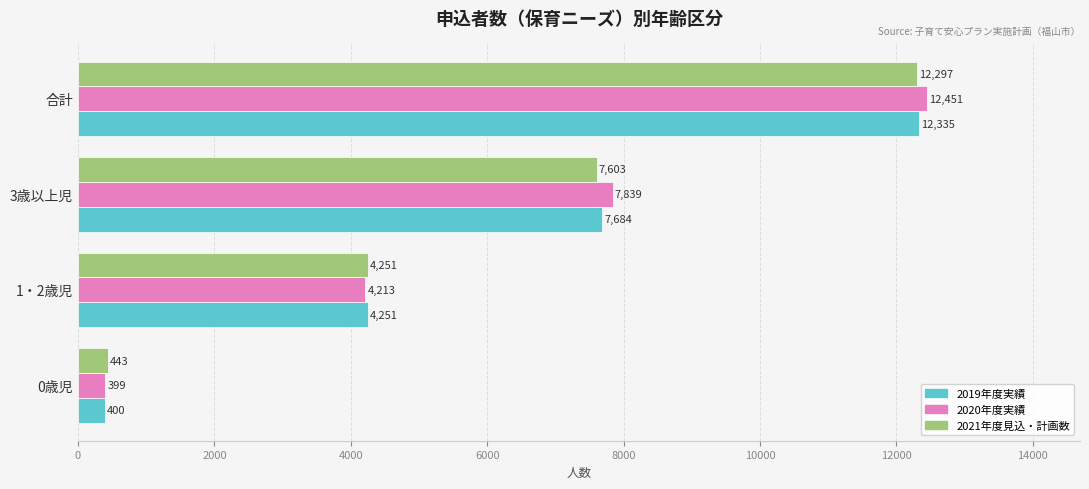

Rank the series by their average value, from highest to lowest.

2020年度実績, 2019年度実績, 2021年度見込・計画数